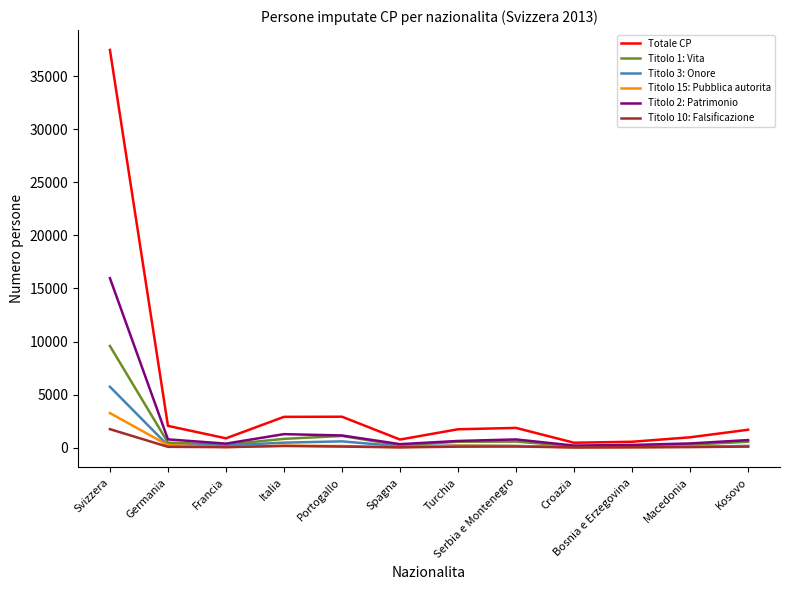

True or false: Totale CP has more than 0 points higher than both neighbors.

True